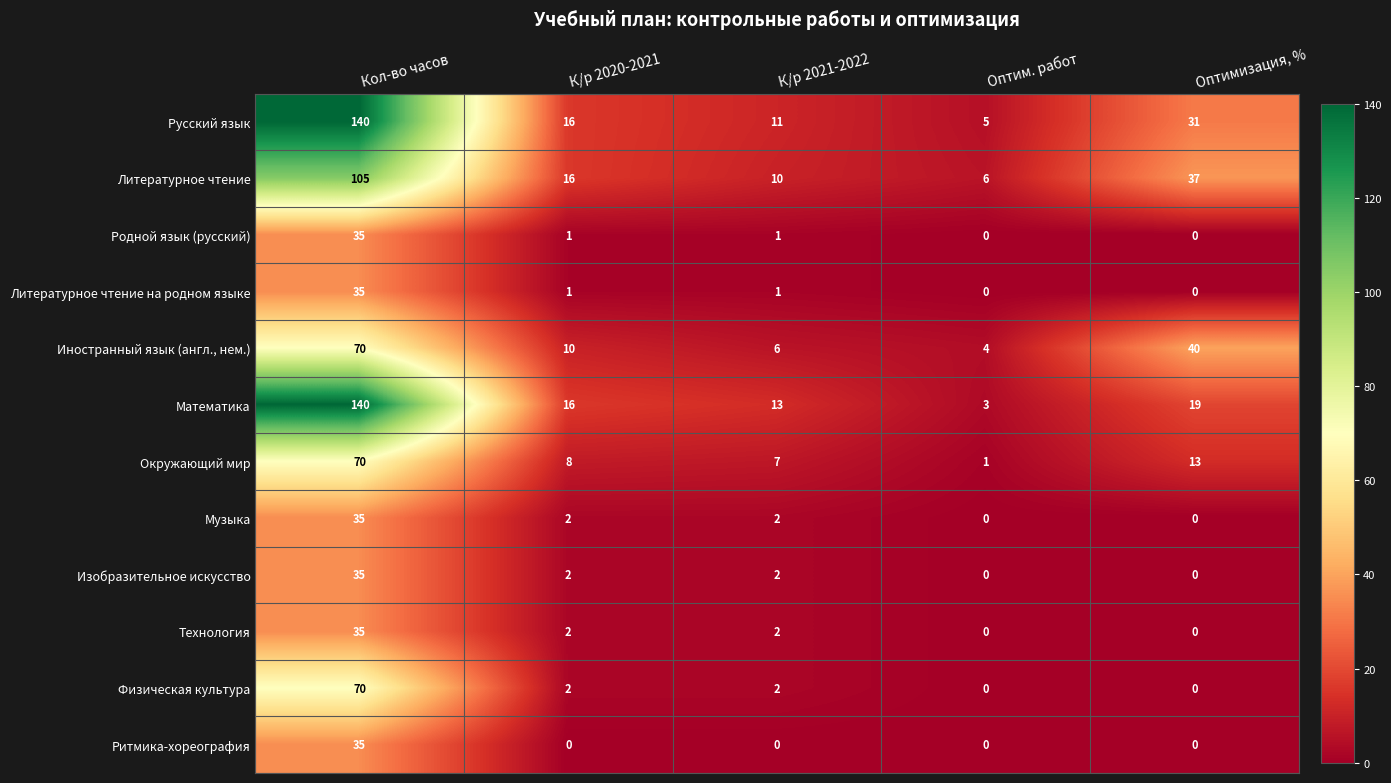

What is the spread (max minus min) of values at К/р 2020-2021?

16